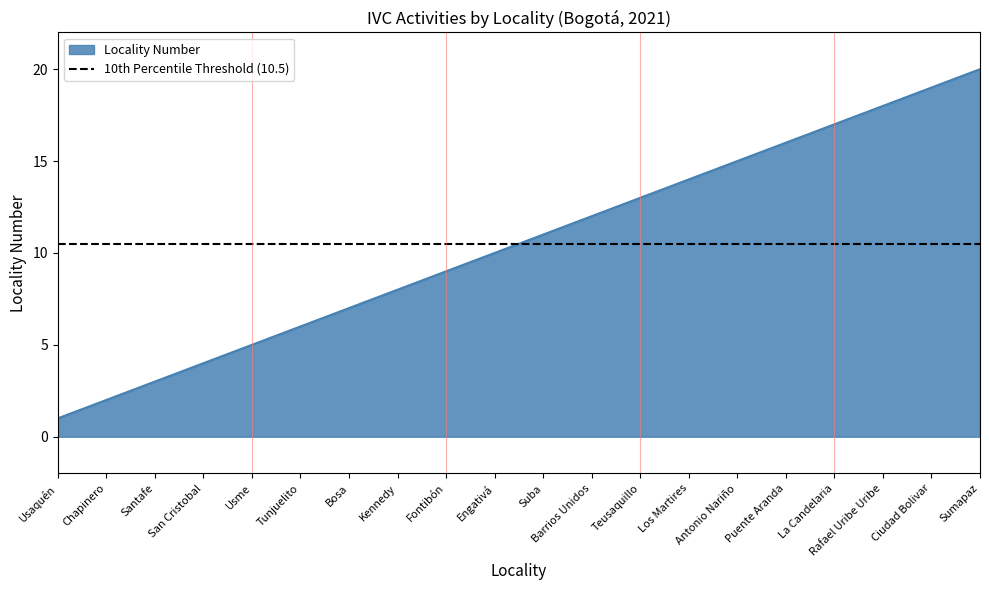

What is the label of the 7th point from the right?

Los Martires